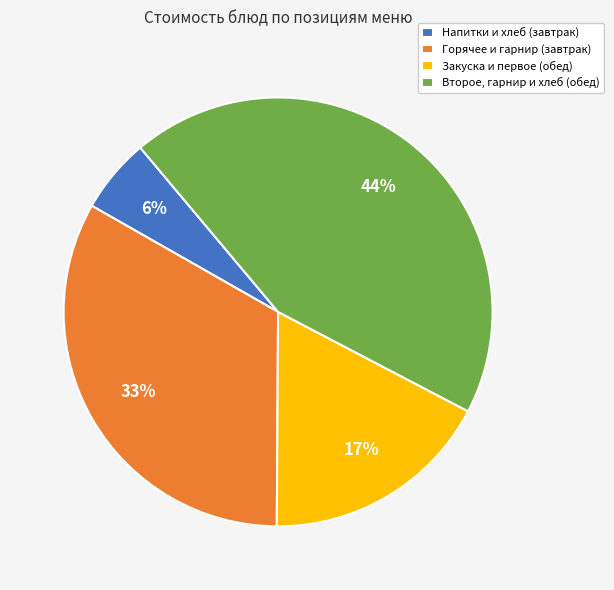

What is the smallest slice in the pie chart?

Напитки и хлеб (завтрак)